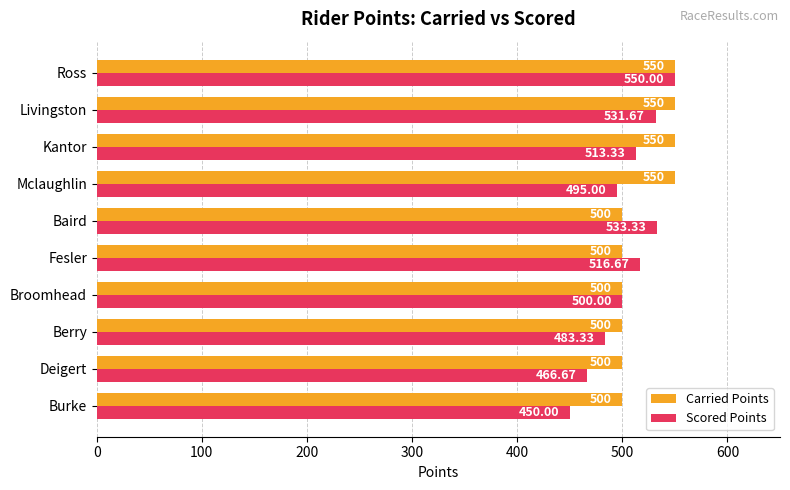

Rank the series at Mclaughlin from lowest to highest value.

Scored Points, Carried Points